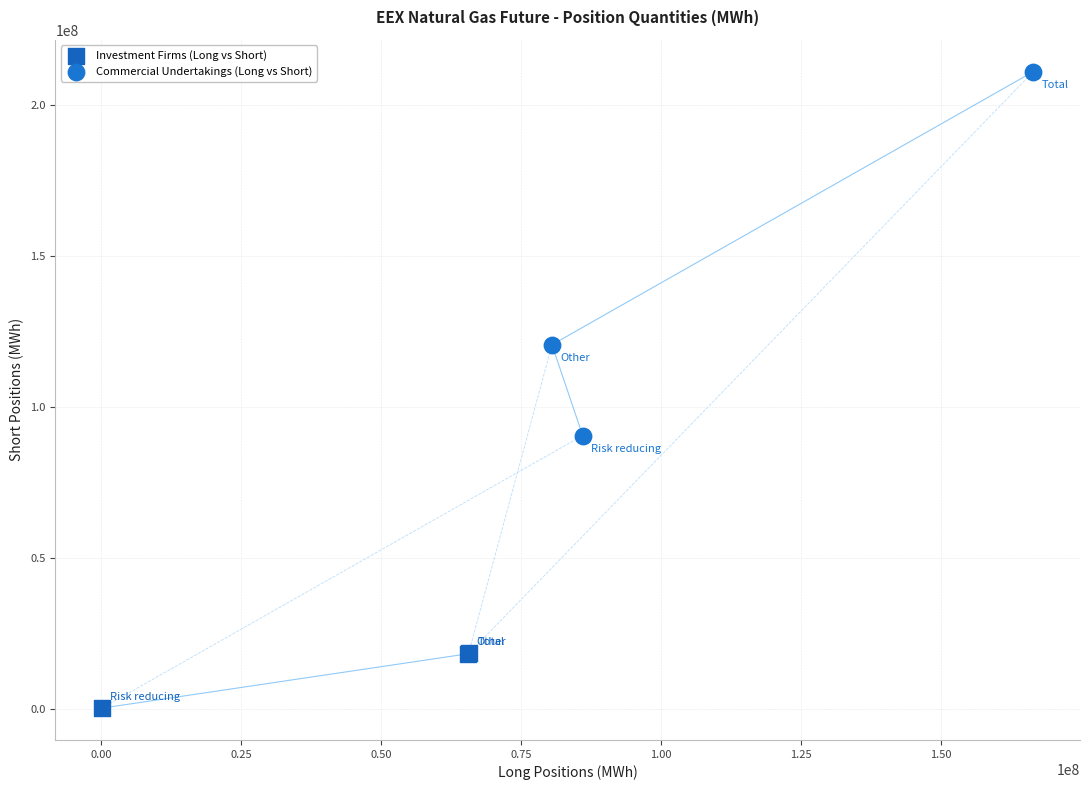

Which series contains the highest Y value?

Commercial Undertakings (Long vs Short)